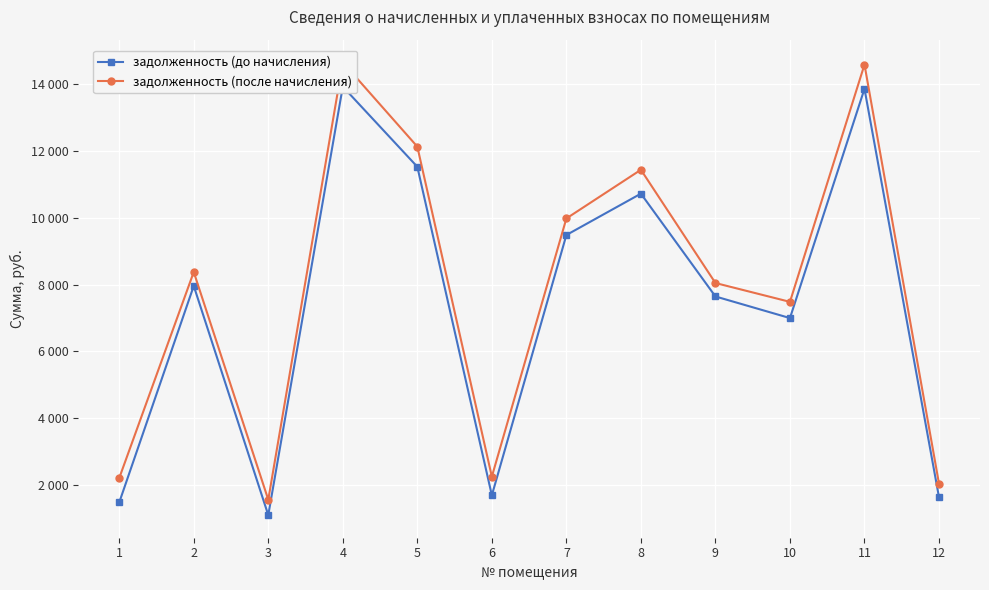

What is the average value of the задолженность (после начисления) series?

7893.9